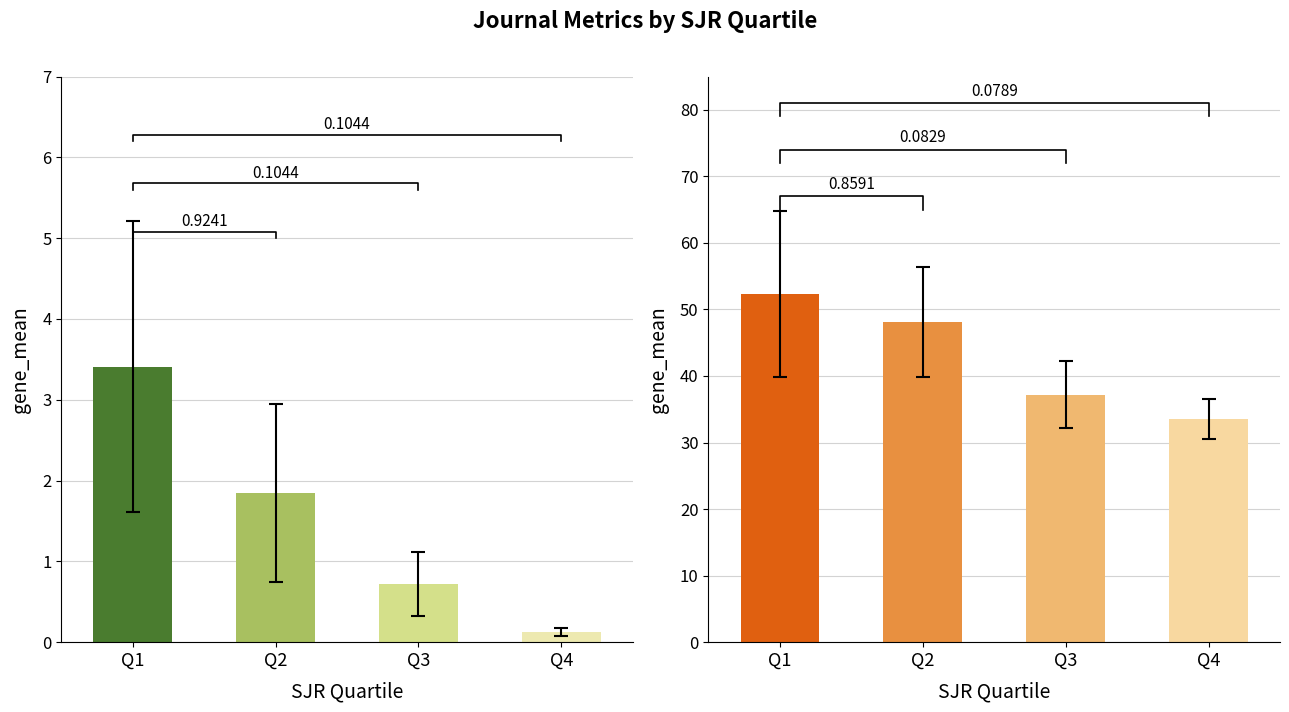

At which label does Cites / Doc. (2years) first exceed 1?

Q1